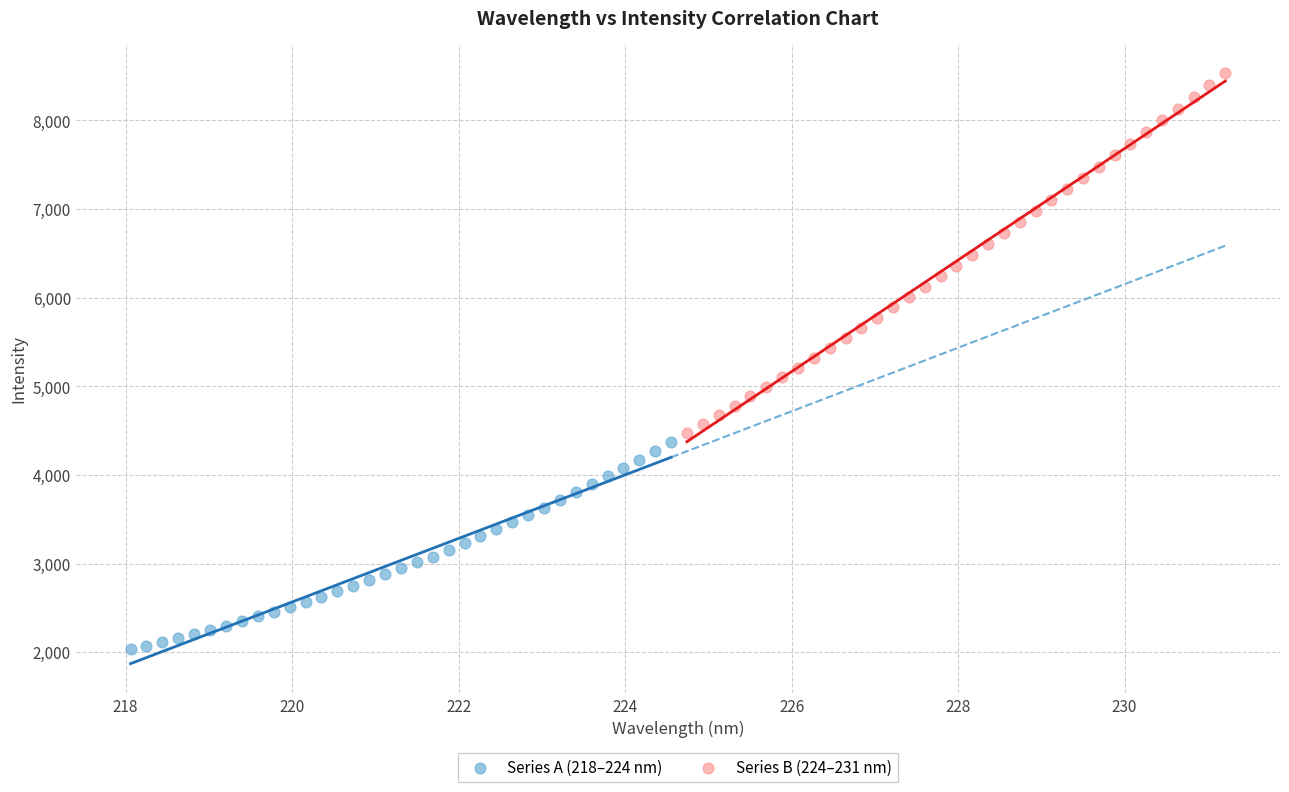

Which series has the largest Y range (max minus min)?

Series B (224–231 nm)